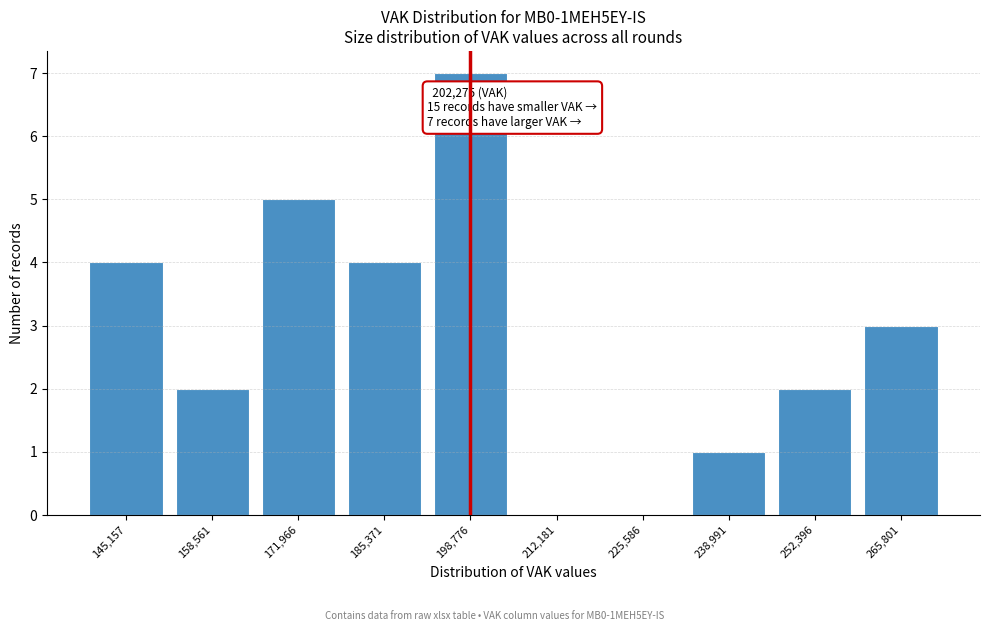

Reading left to right, what are all the values shown in this chart?

145,157=4	158,561=2	171,966=5	185,371=4	198,776=7	212,181=0	225,586=0	238,991=1	252,396=2	265,801=3